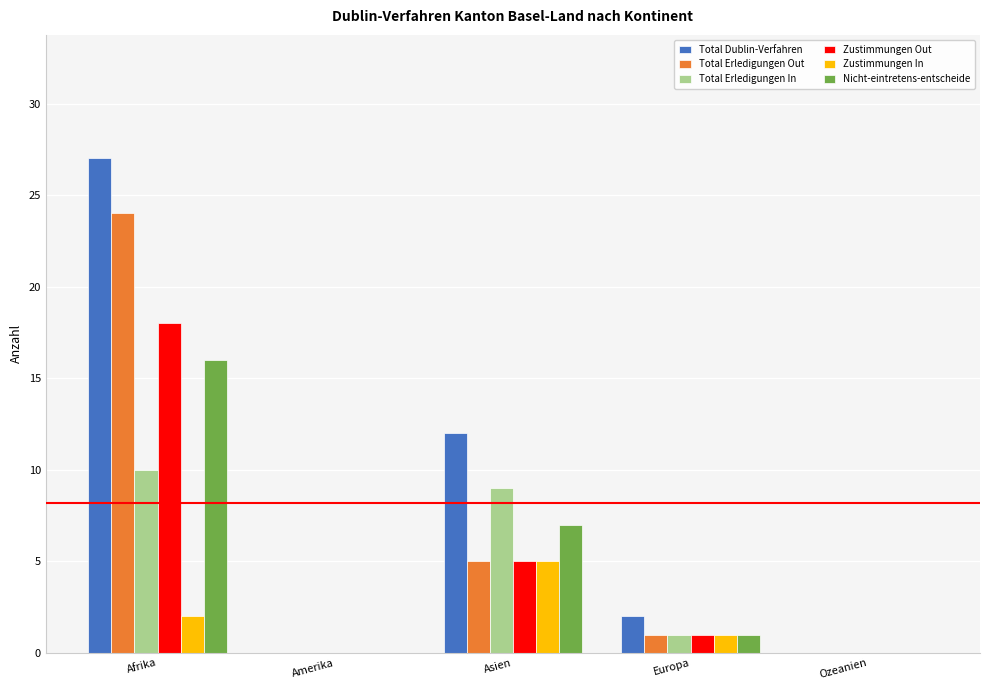

How many Total Erledigungen In values are between 0 and 9?

4